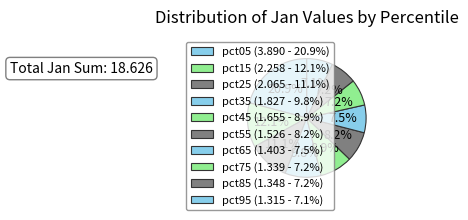

What is the change in value from pct35 to pct55?

-0.3